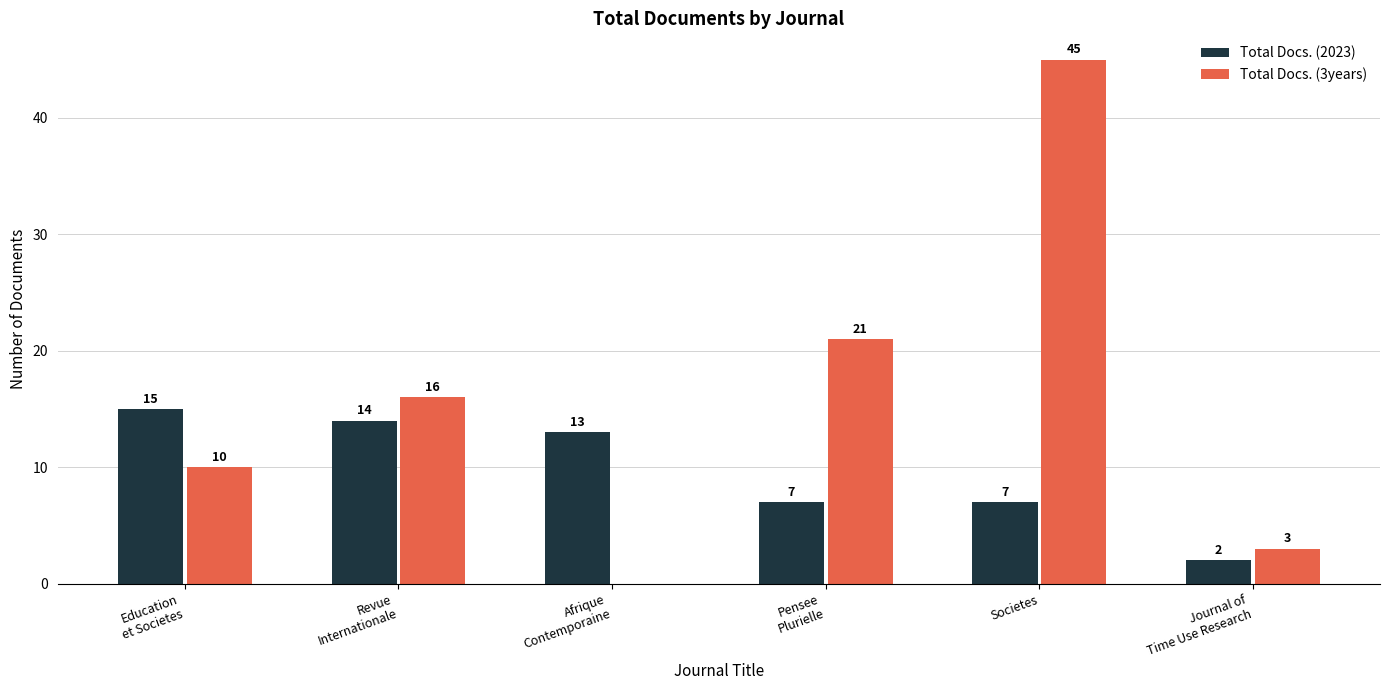

The Total Docs. (2023) series shows 2 at Journal of
Time Use Research. True or false?

True